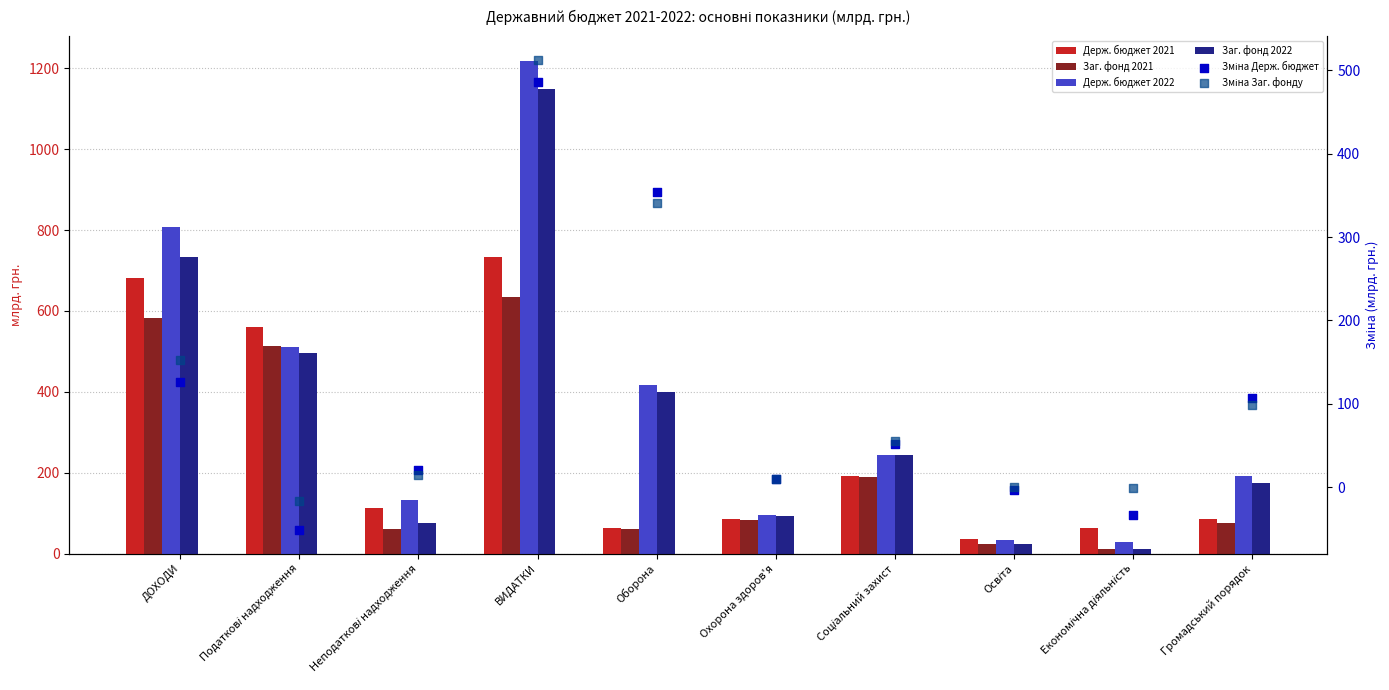

What is the total value across all series at Громадський порядок?

734.0